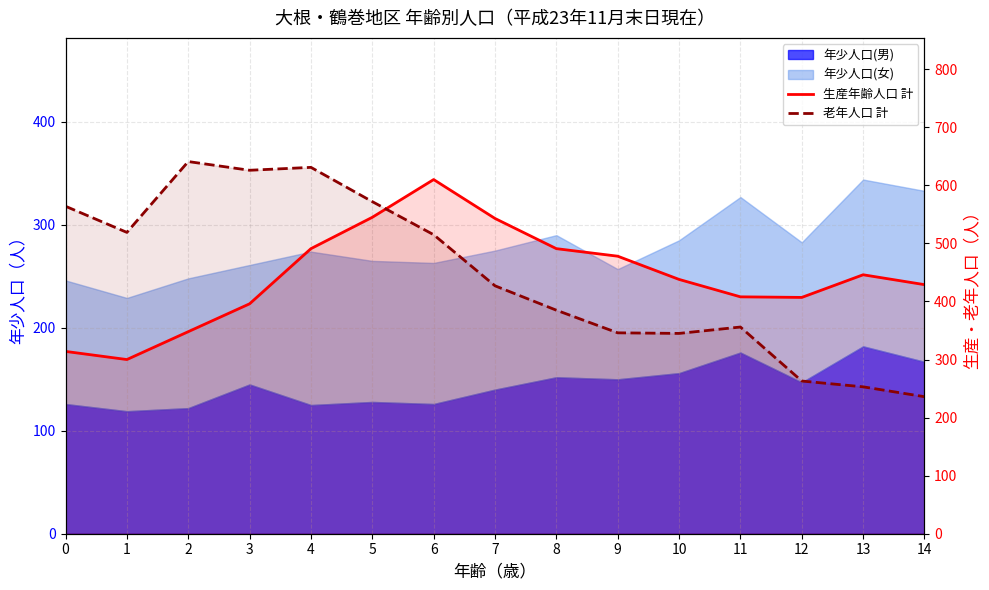

How many lines are shown in the chart?

2